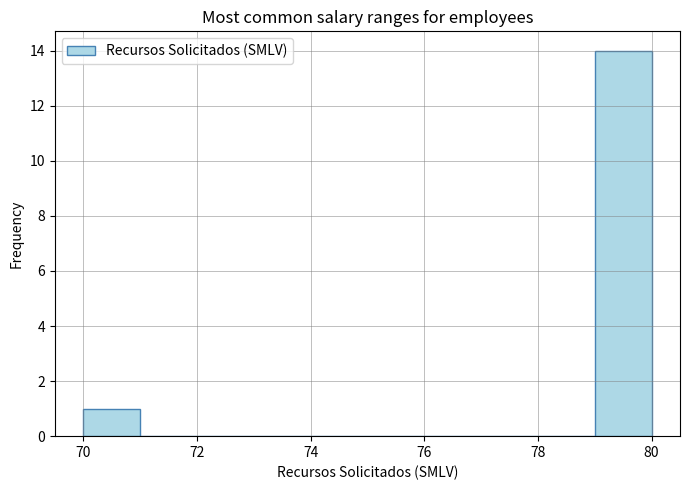

How tall is the bar that spans 70 to 71 on the x-axis? The values are not printed on the chart, so give them approximately, as read against the axis.

1